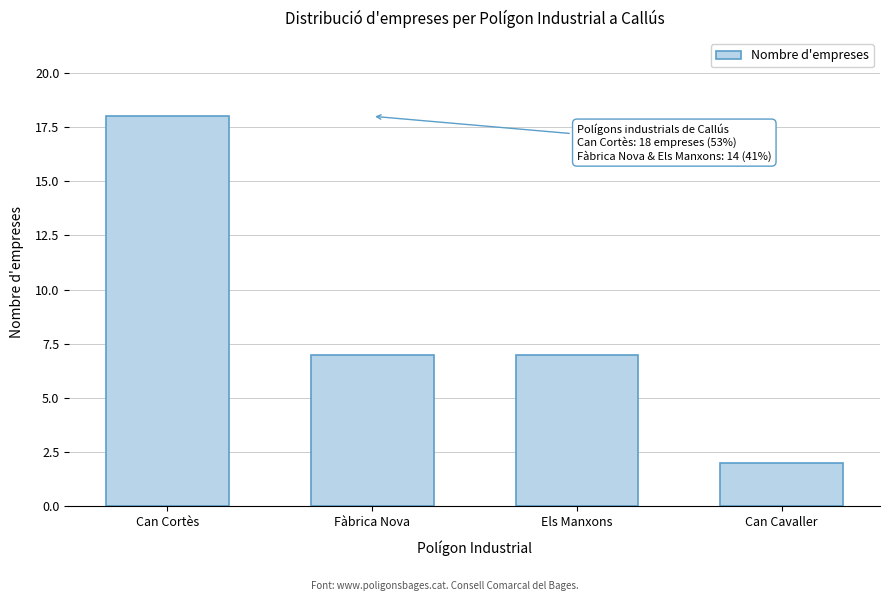

Reading left to right, transcribe all the data shown in this chart.

Can Cortès=18	Fàbrica Nova=7	Els Manxons=7	Can Cavaller=2